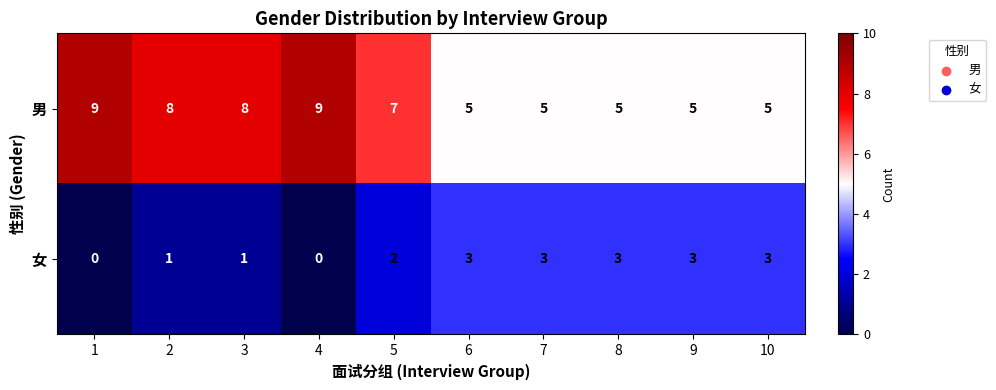

Reading left to right, list all the values displayed in this chart.

男: 1=9	2=8	3=8	4=9	5=7	6=5	7=5	8=5	9=5	10=5
女: 1=0	2=1	3=1	4=0	5=2	6=3	7=3	8=3	9=3	10=3